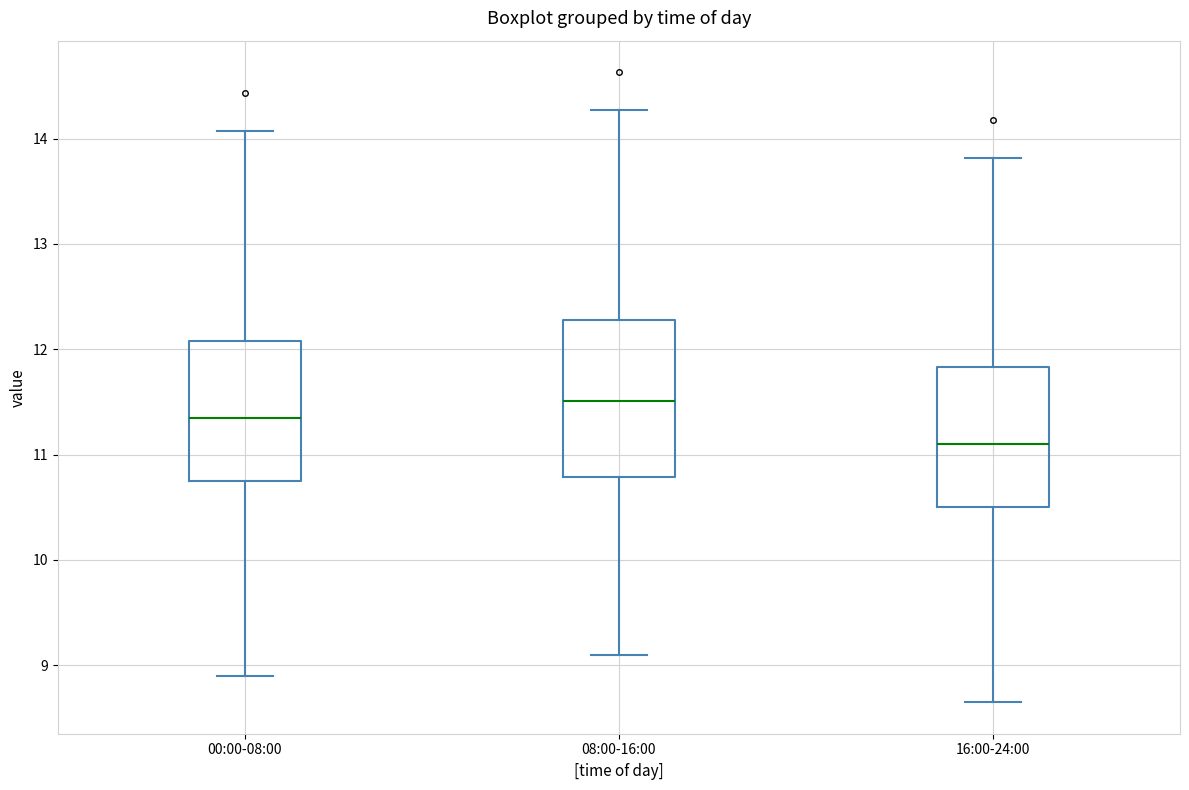

Which box's median line is the lowest?

16:00-24:00